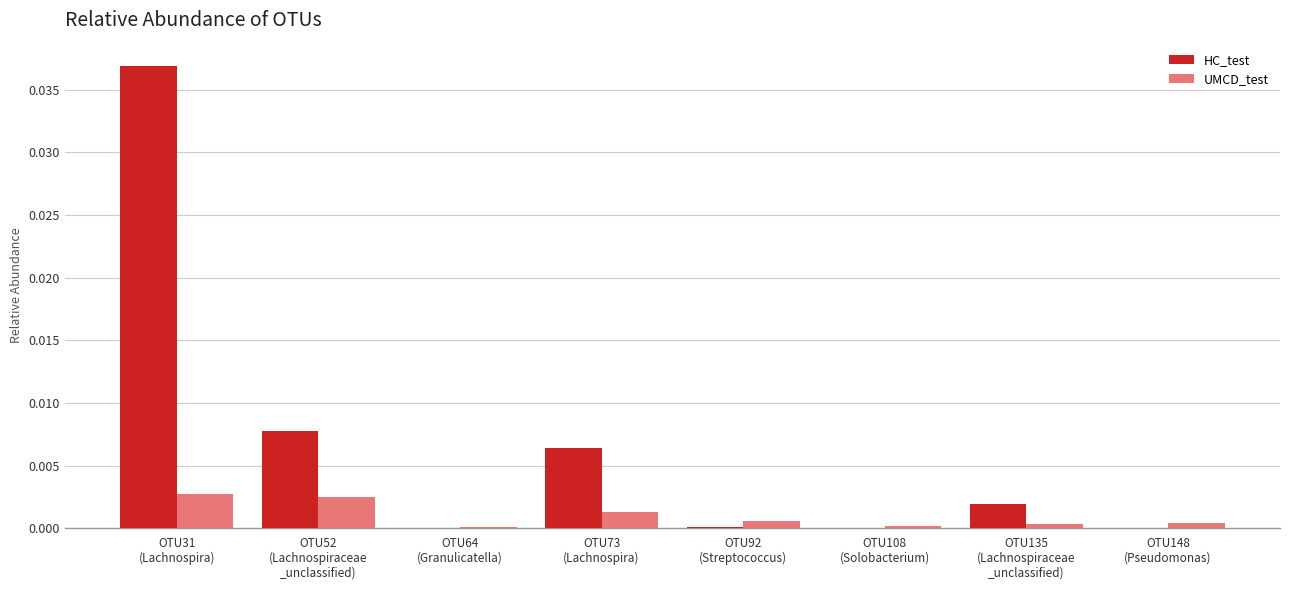

Are the bars horizontal?

No